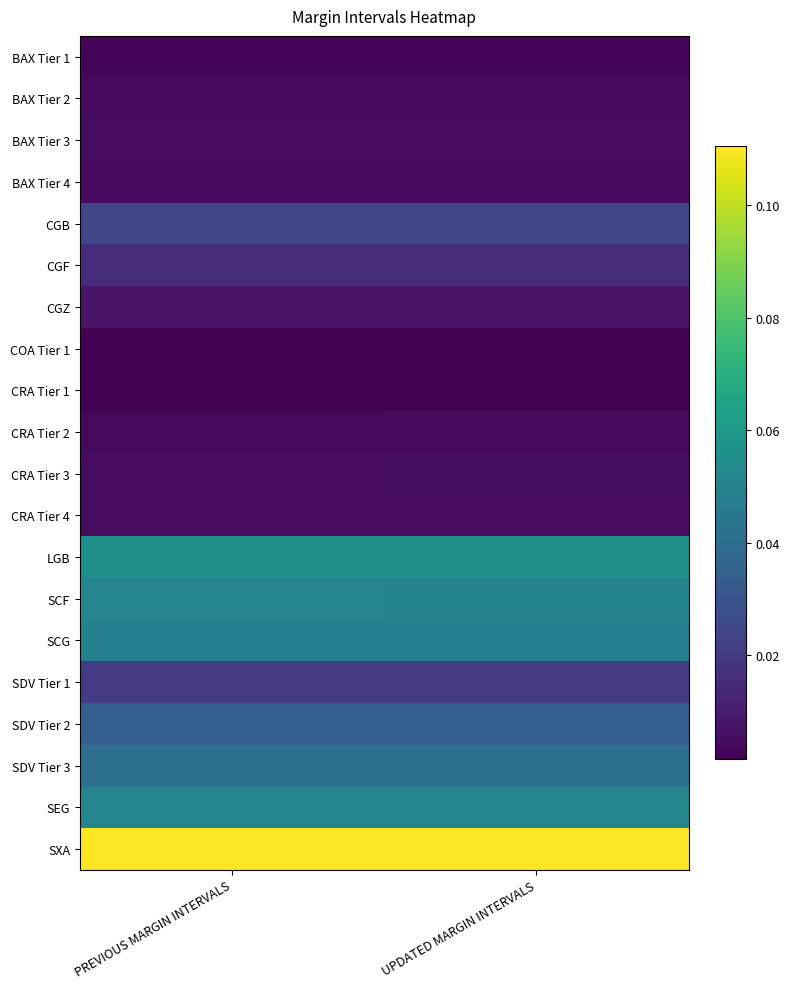

Reading left to right, transcribe all the data shown in this chart.

BAX Tier 1: PREVIOUS MARGIN INTERVALS=0.0	UPDATED MARGIN INTERVALS=0.0
BAX Tier 2: PREVIOUS MARGIN INTERVALS=0.0	UPDATED MARGIN INTERVALS=0.0
BAX Tier 3: PREVIOUS MARGIN INTERVALS=0.0	UPDATED MARGIN INTERVALS=0.0
BAX Tier 4: PREVIOUS MARGIN INTERVALS=0.0	UPDATED MARGIN INTERVALS=0.0
CGB: PREVIOUS MARGIN INTERVALS=0.0	UPDATED MARGIN INTERVALS=0.0
CGF: PREVIOUS MARGIN INTERVALS=0.0	UPDATED MARGIN INTERVALS=0.0
CGZ: PREVIOUS MARGIN INTERVALS=0.0	UPDATED MARGIN INTERVALS=0.0
COA Tier 1: PREVIOUS MARGIN INTERVALS=0.0	UPDATED MARGIN INTERVALS=0.0
CRA Tier 1: PREVIOUS MARGIN INTERVALS=0.0	UPDATED MARGIN INTERVALS=0.0
CRA Tier 2: PREVIOUS MARGIN INTERVALS=0.0	UPDATED MARGIN INTERVALS=0.0
CRA Tier 3: PREVIOUS MARGIN INTERVALS=0.0	UPDATED MARGIN INTERVALS=0.0
CRA Tier 4: PREVIOUS MARGIN INTERVALS=0.0	UPDATED MARGIN INTERVALS=0.0
LGB: PREVIOUS MARGIN INTERVALS=0.1	UPDATED MARGIN INTERVALS=0.1
SCF: PREVIOUS MARGIN INTERVALS=0.1	UPDATED MARGIN INTERVALS=0.1
SCG: PREVIOUS MARGIN INTERVALS=0.0	UPDATED MARGIN INTERVALS=0.0
SDV Tier 1: PREVIOUS MARGIN INTERVALS=0.0	UPDATED MARGIN INTERVALS=0.0
SDV Tier 2: PREVIOUS MARGIN INTERVALS=0.0	UPDATED MARGIN INTERVALS=0.0
SDV Tier 3: PREVIOUS MARGIN INTERVALS=0.0	UPDATED MARGIN INTERVALS=0.0
SEG: PREVIOUS MARGIN INTERVALS=0.1	UPDATED MARGIN INTERVALS=0.1
SXA: PREVIOUS MARGIN INTERVALS=0.1	UPDATED MARGIN INTERVALS=0.1